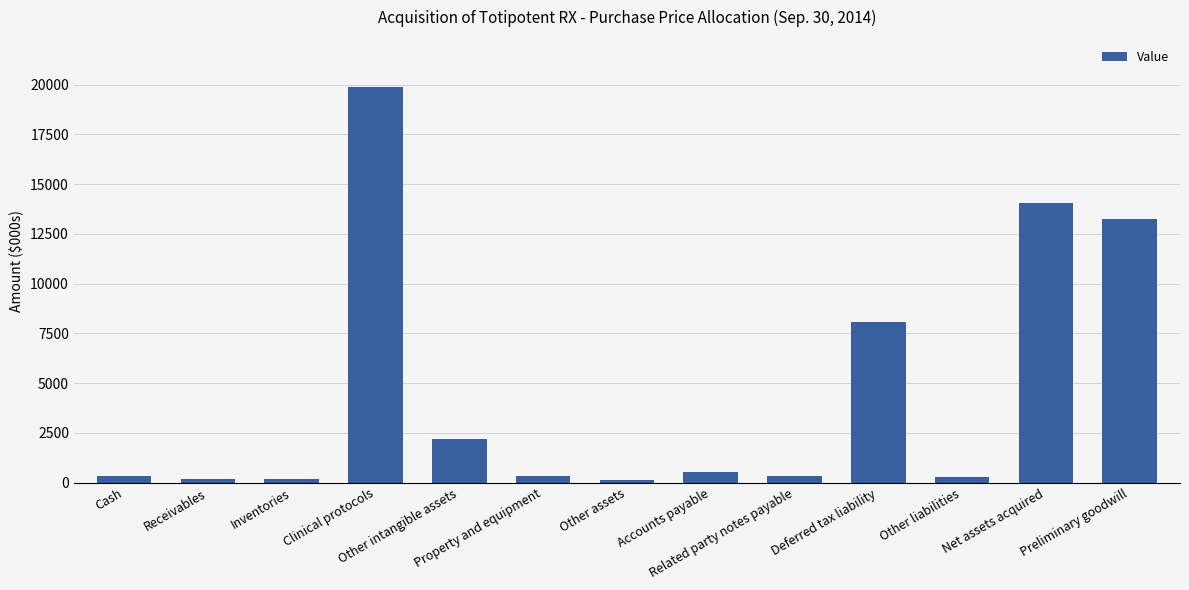

What is the difference between the values at Related party notes payable and Net assets acquired?

13696